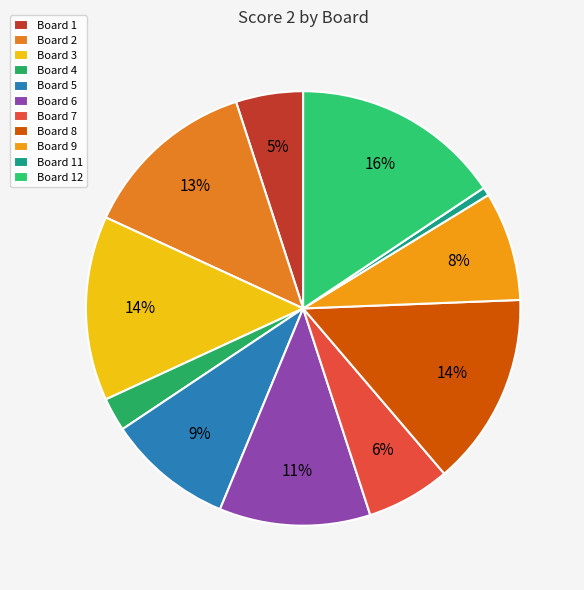

How many slices are in this pie chart?

11